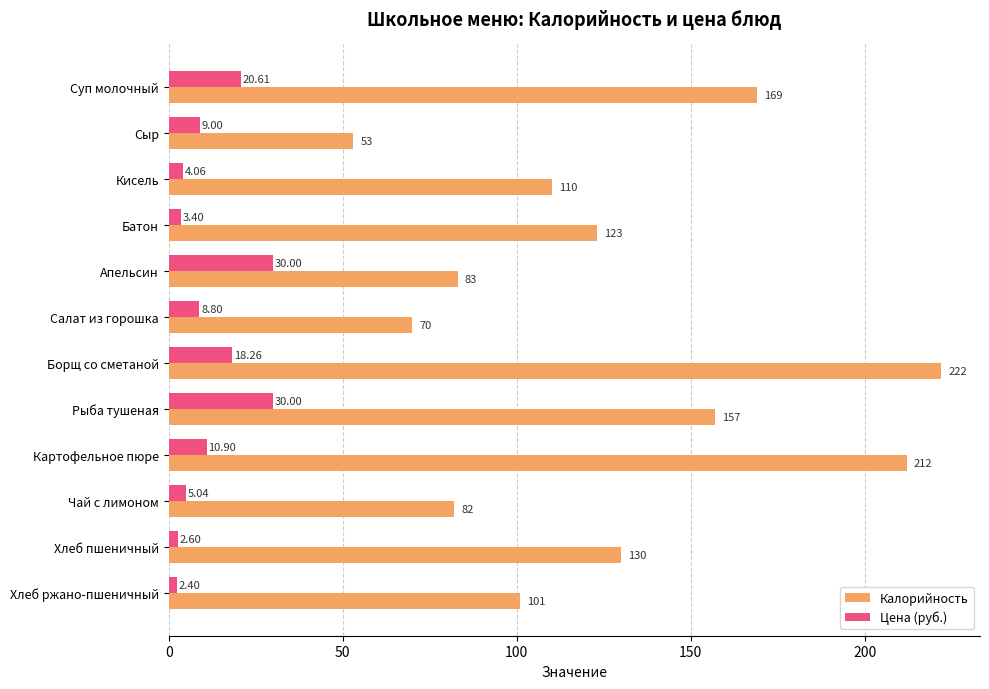

Which series changed the most between Кисель and Апельсин?

Калорийность